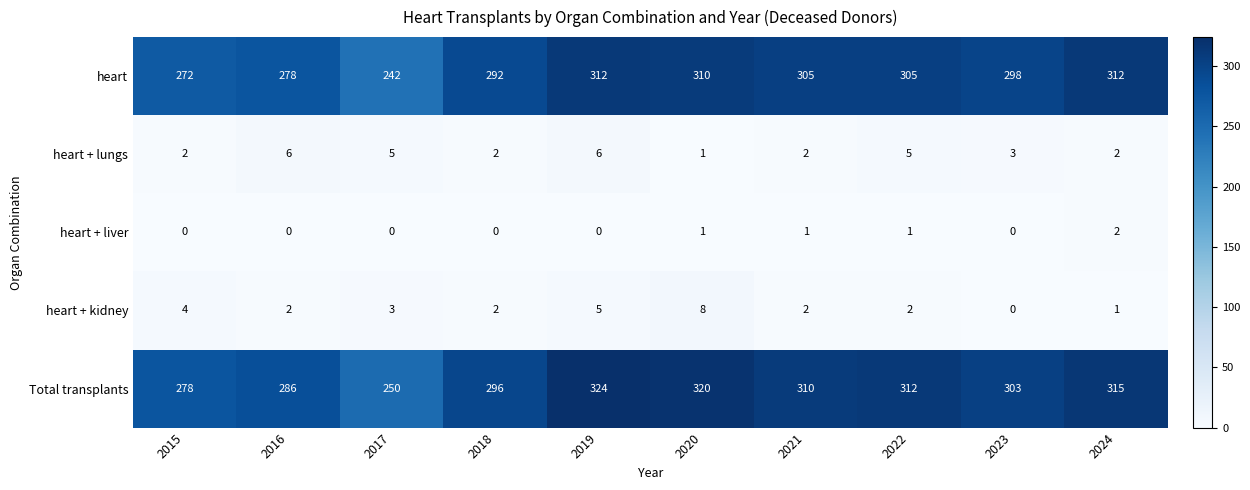

True or false: Total transplants has a value of 112 at 2021.

False